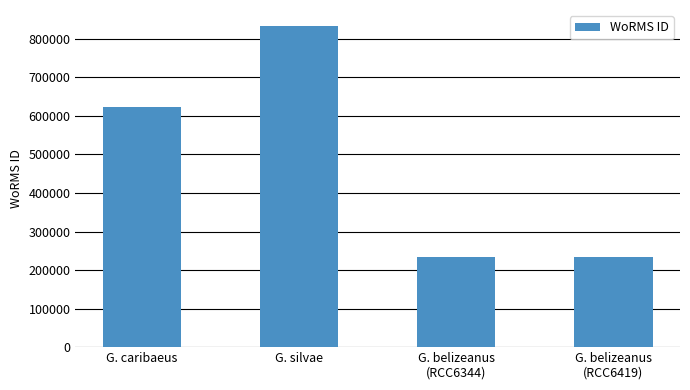

How many bars are there in total?

4